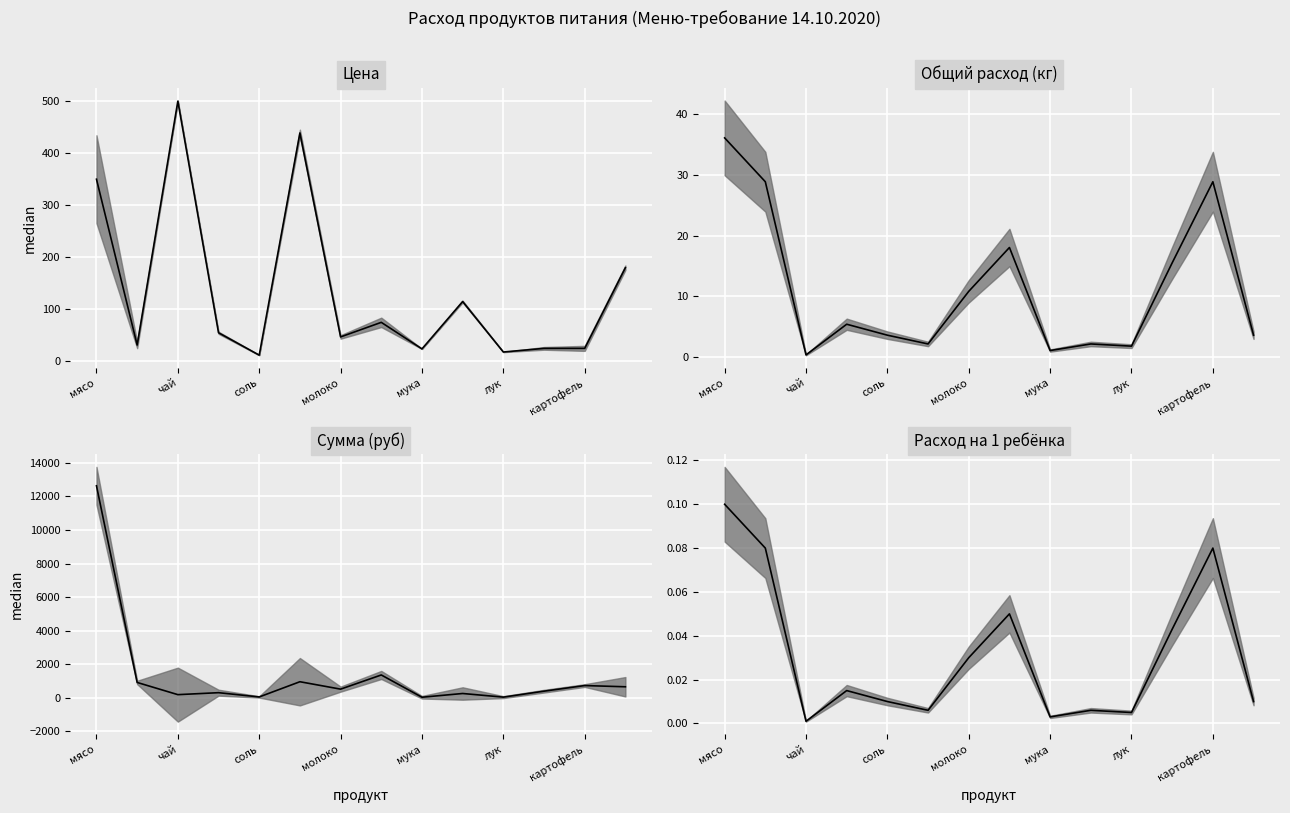

What is the difference between the maximum and minimum values?

0.1